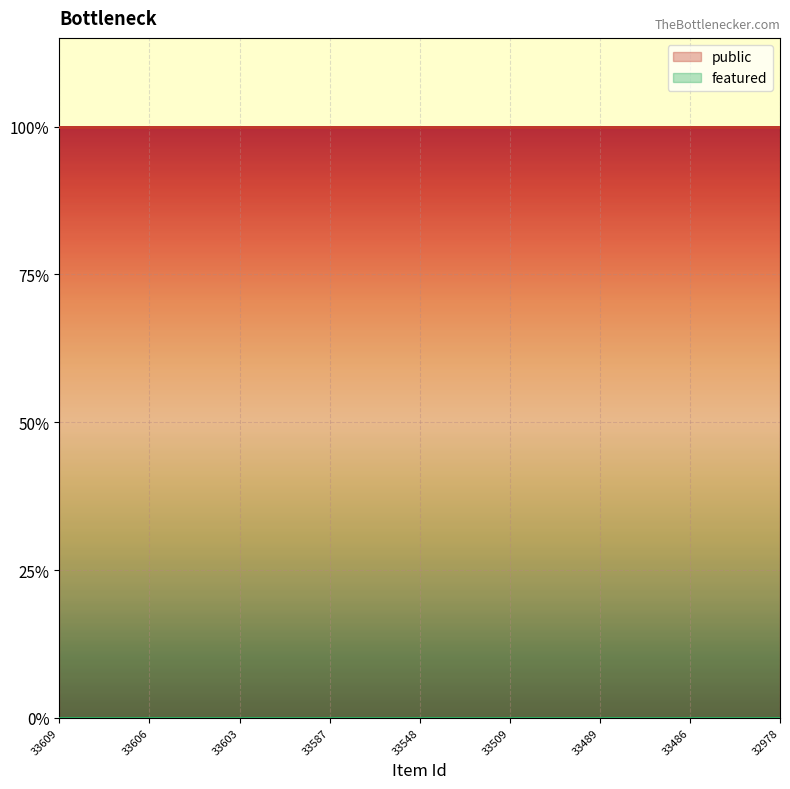

Reading left to right, what are all the values shown in this chart?

public: 1	1	1	1	1	1	1	1	1	1	1	1	1	1	1	1	1	1	1	1	1	1	1	1	1
featured: 0	0	0	0	0	0	0	0	0	0	0	0	0	0	0	0	0	0	0	0	0	0	0	0	0